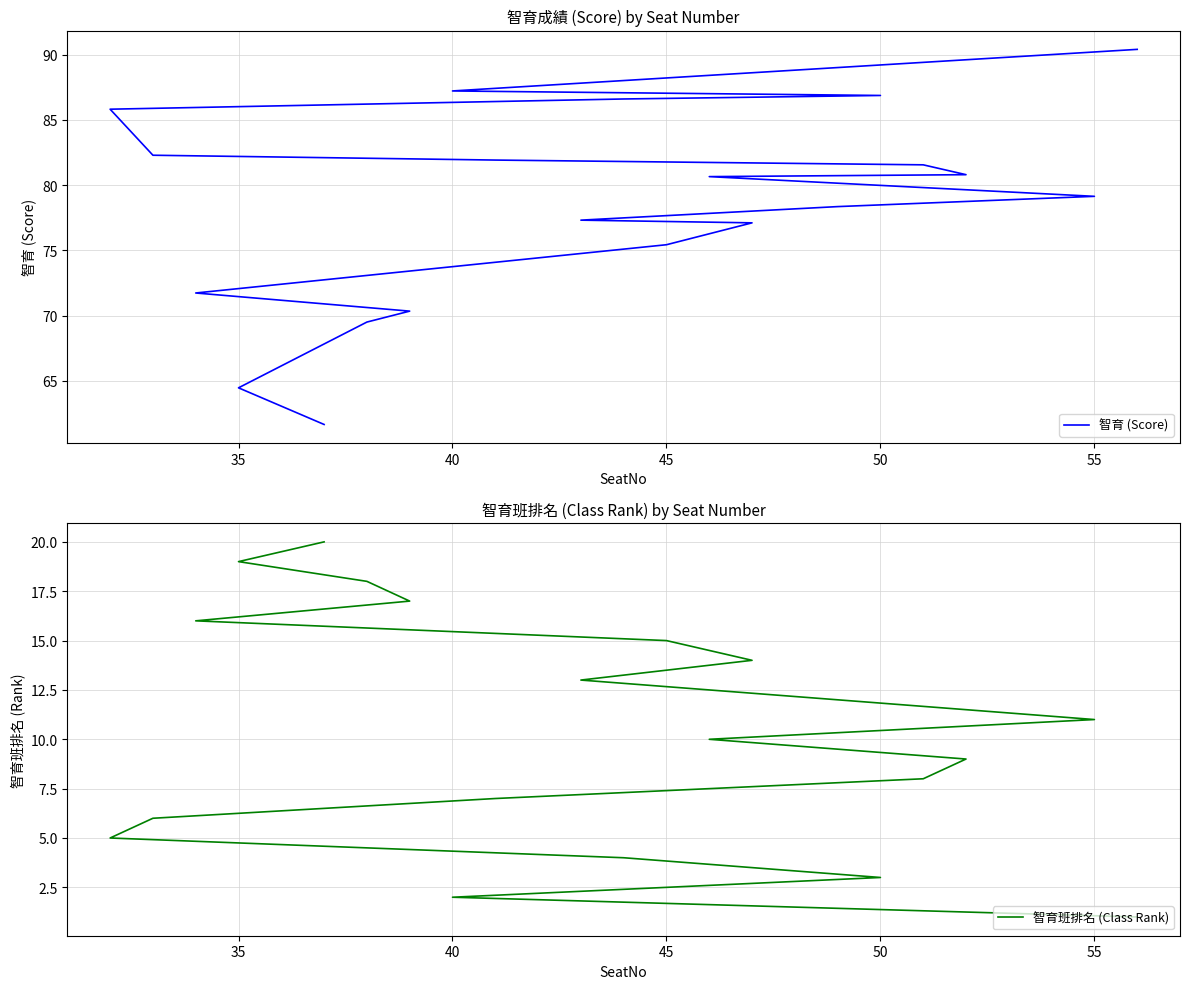

Is the value of 智育 (Score) at 7 greater than the value of 智育班排名 (Class Rank) at 15?

Yes